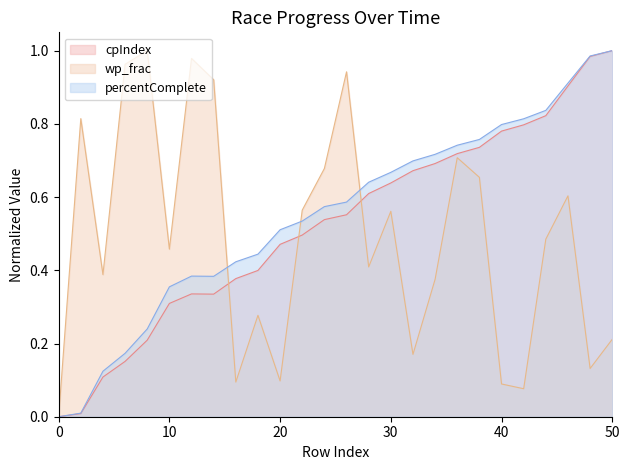

True or false: percentComplete and cpIndex cross at least once.

False